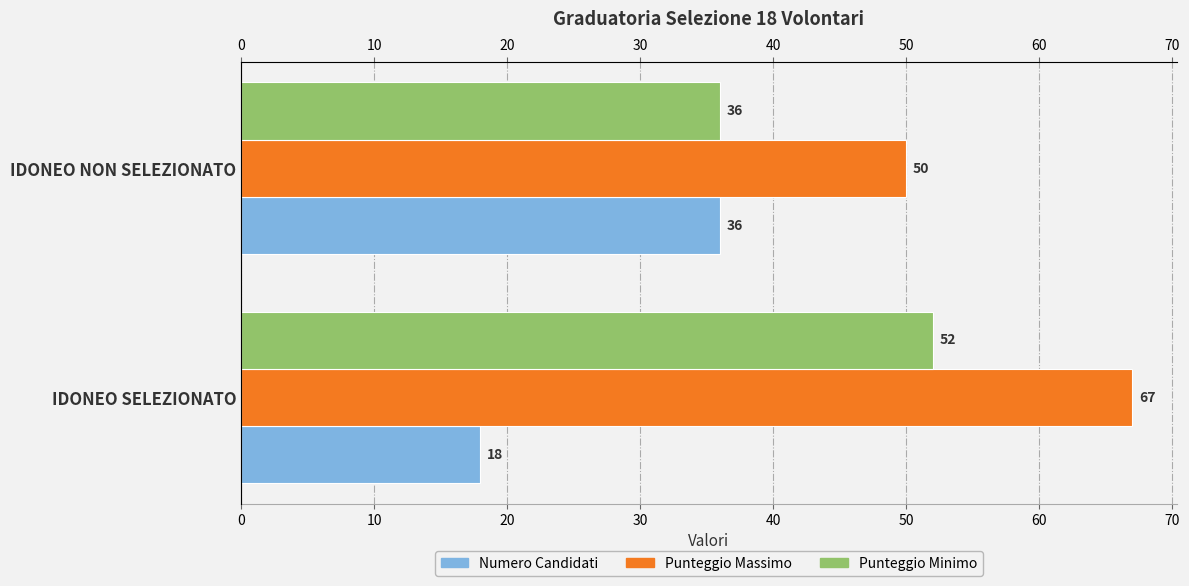

Which series has the largest range (max minus min)?

Numero Candidati